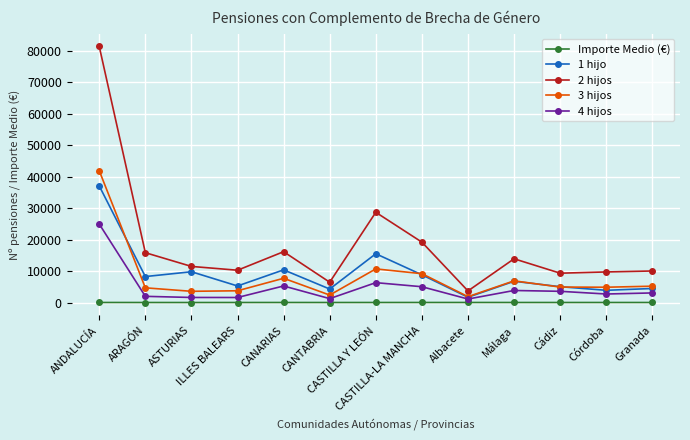

Which series has the largest range (max minus min)?

2 hijos